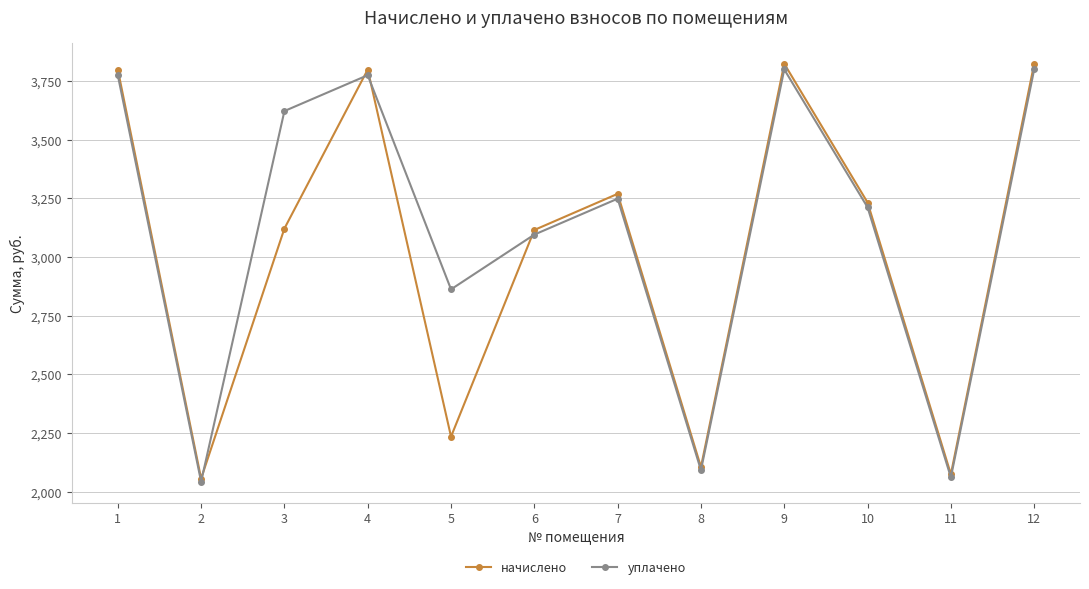

Is the value of начислено at 5 greater than the value of уплачено at 3?

No